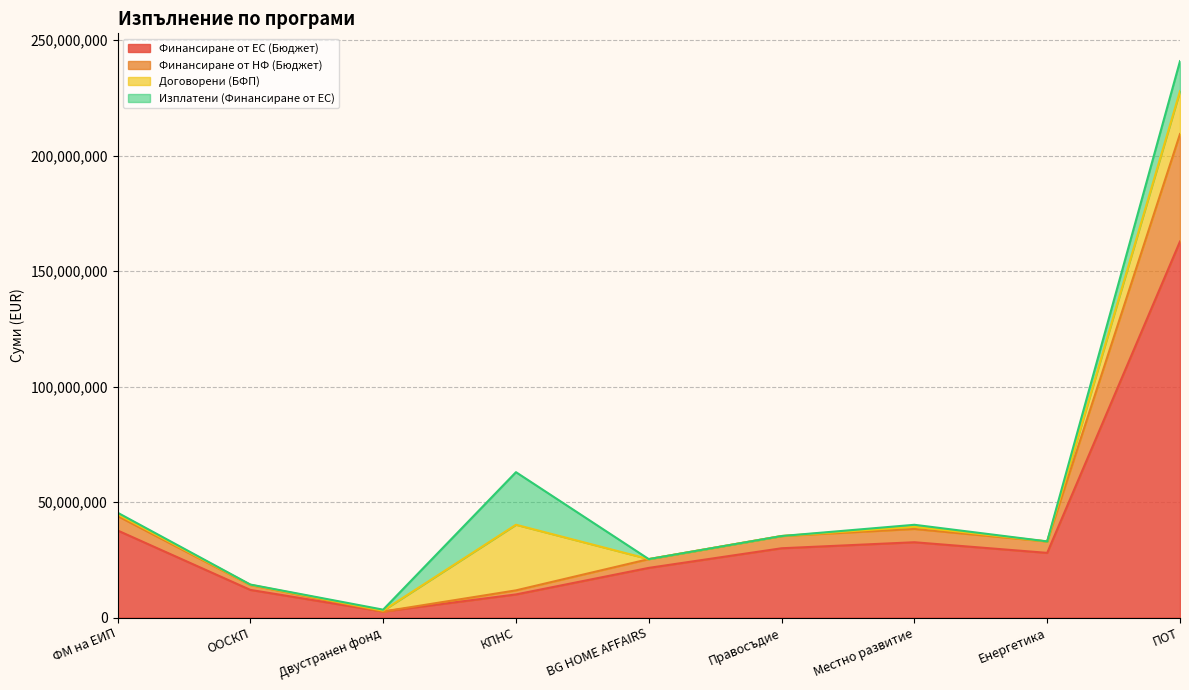

What is the maximum value for Финансиране от НФ (Бюджет)?

209389938.3